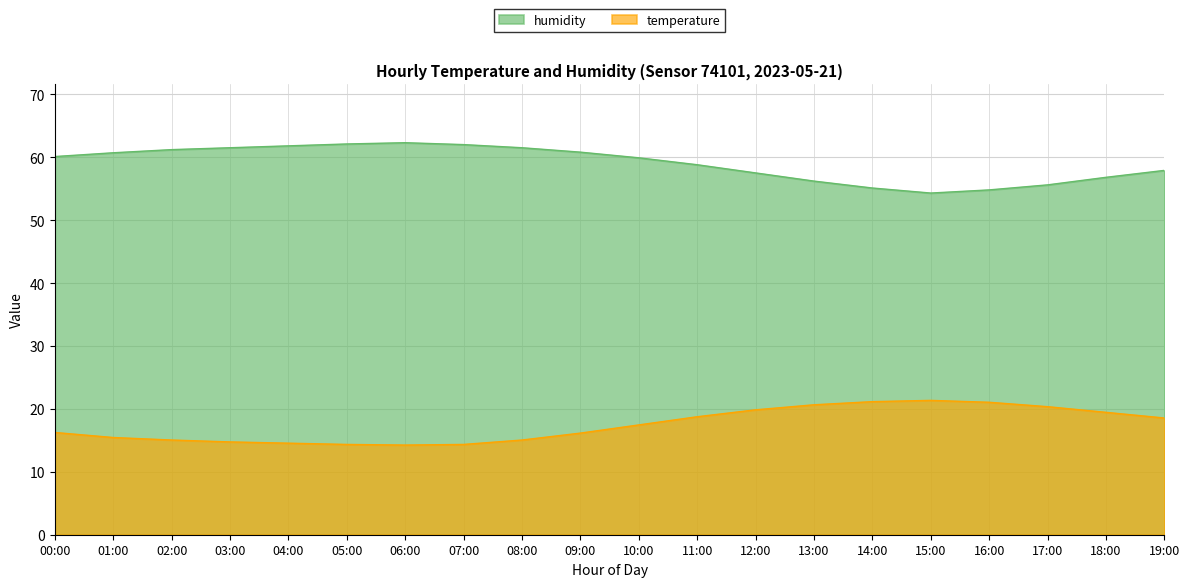

True or false: temperature and humidity intersect in this chart.

False